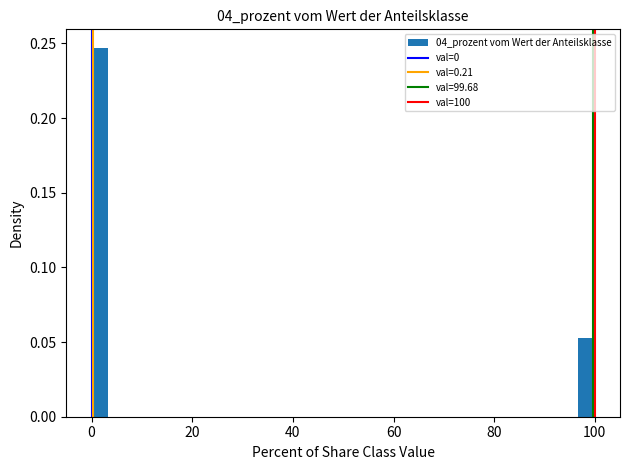

Read against the x-axis, roughly where is the centre of the tallest bar?

2